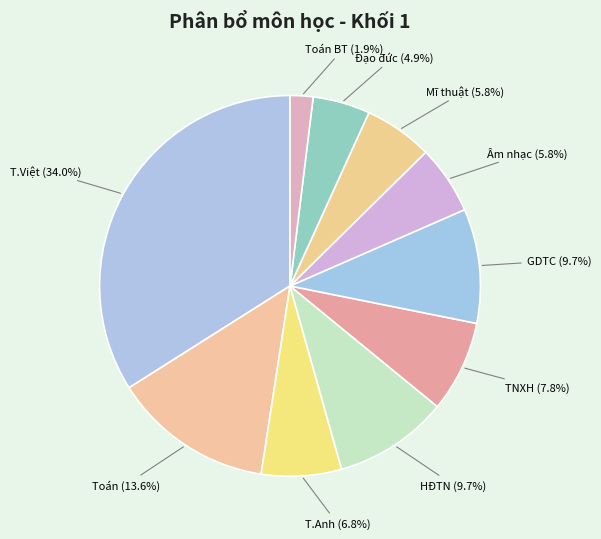

Is Toán BT the majority of the pie?

No